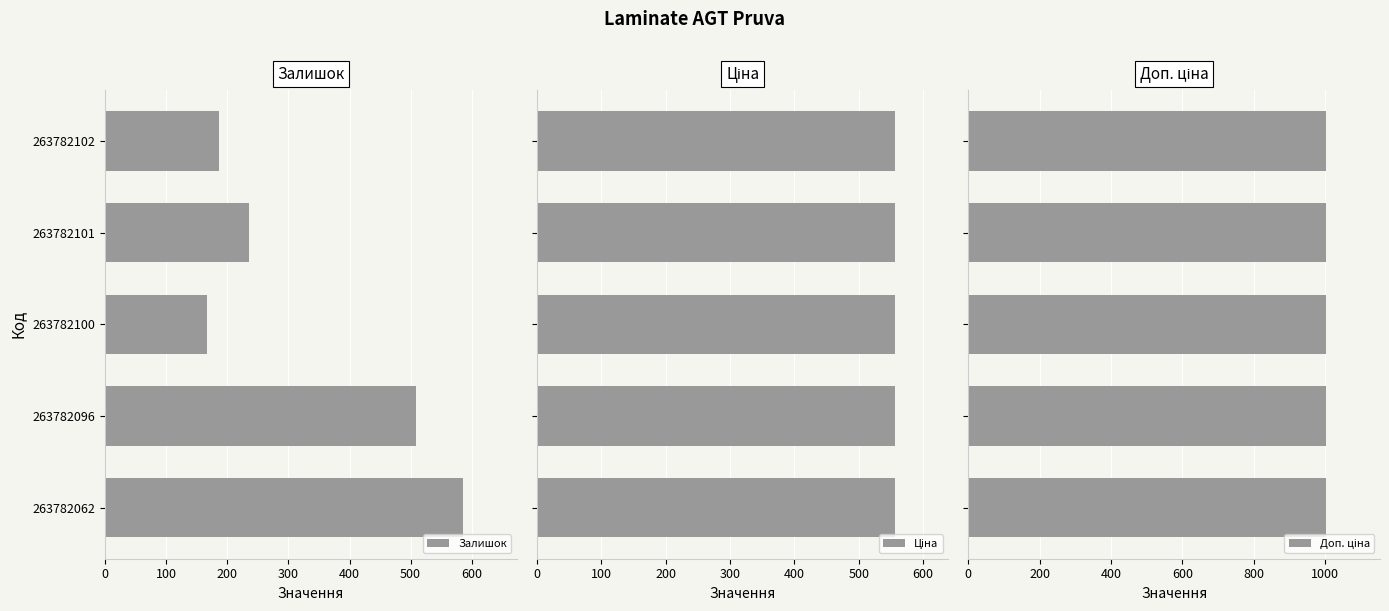

What is the sum of all Залишок values?

1684